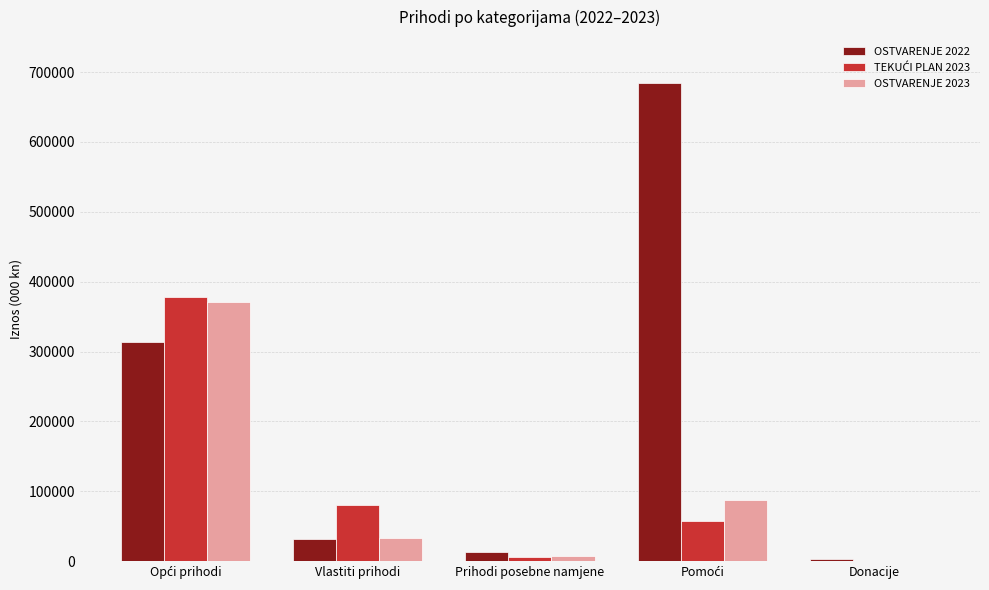

How many series are shown in this chart?

3